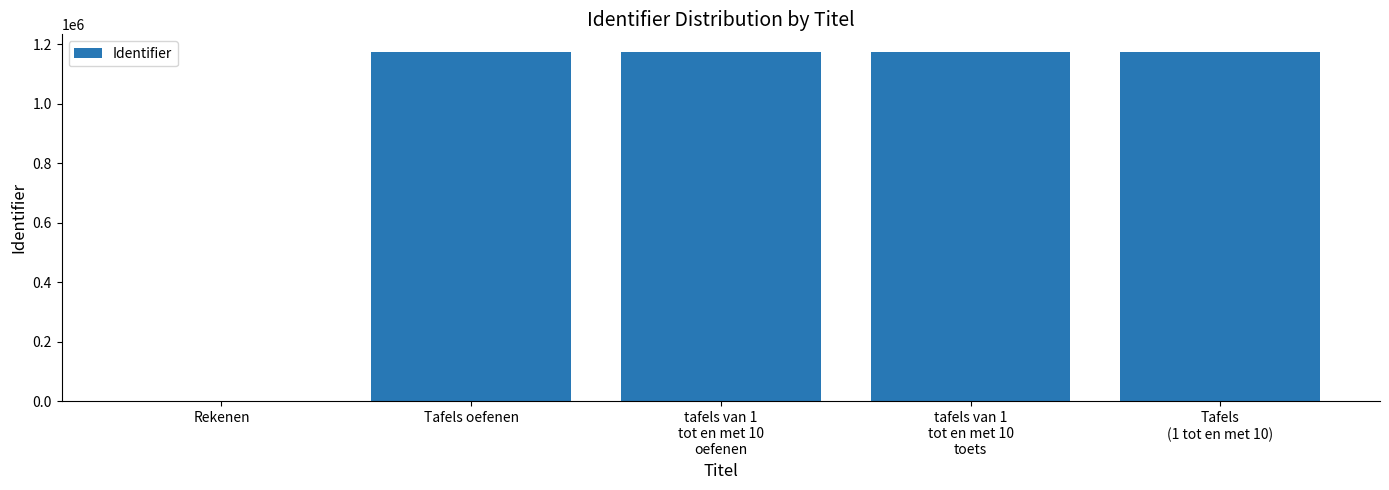

What is the change in value from Tafels oefenen to tafels van 1
tot en met 10
toets?

+156